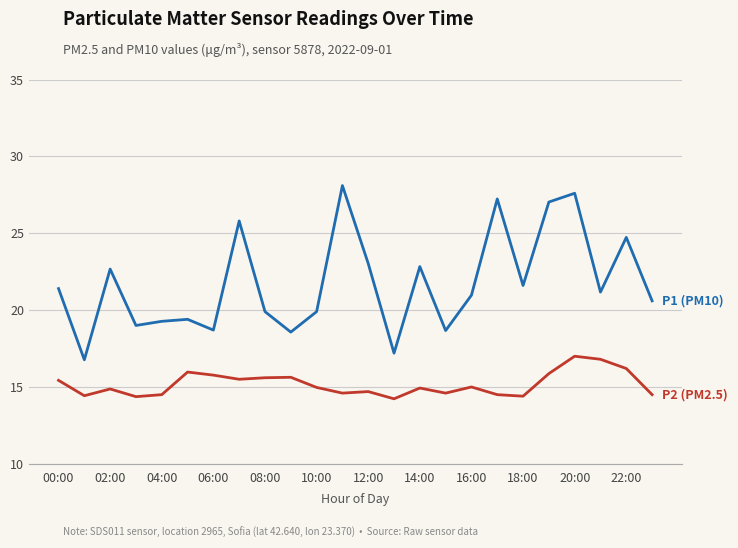

What is the maximum value shown in the chart?

28.1